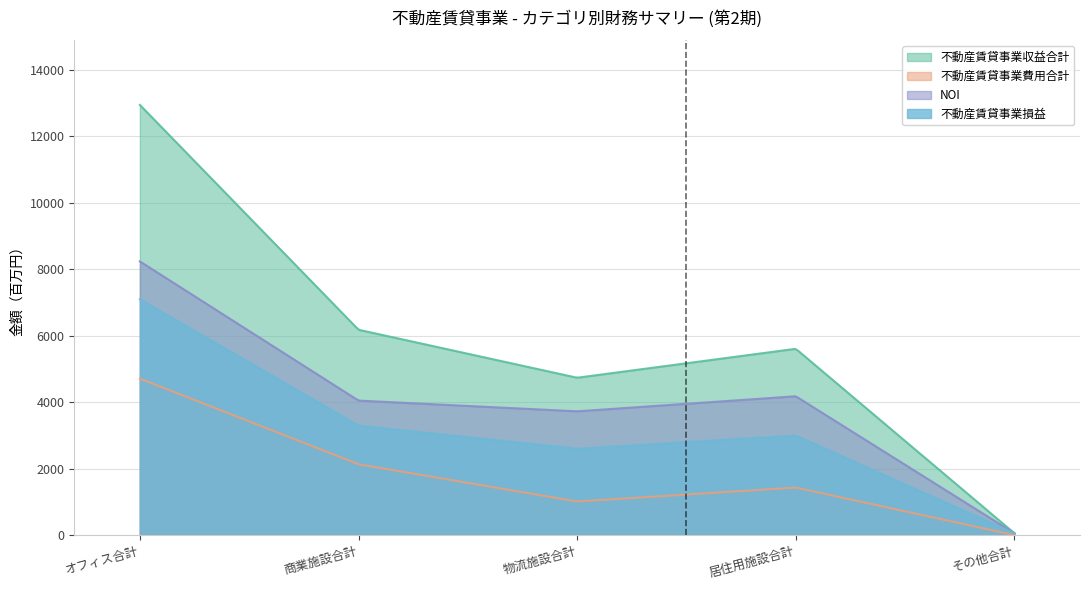

The 不動産賃貸事業費用合計 series shows 703.2 at 物流施設合計. True or false?

False